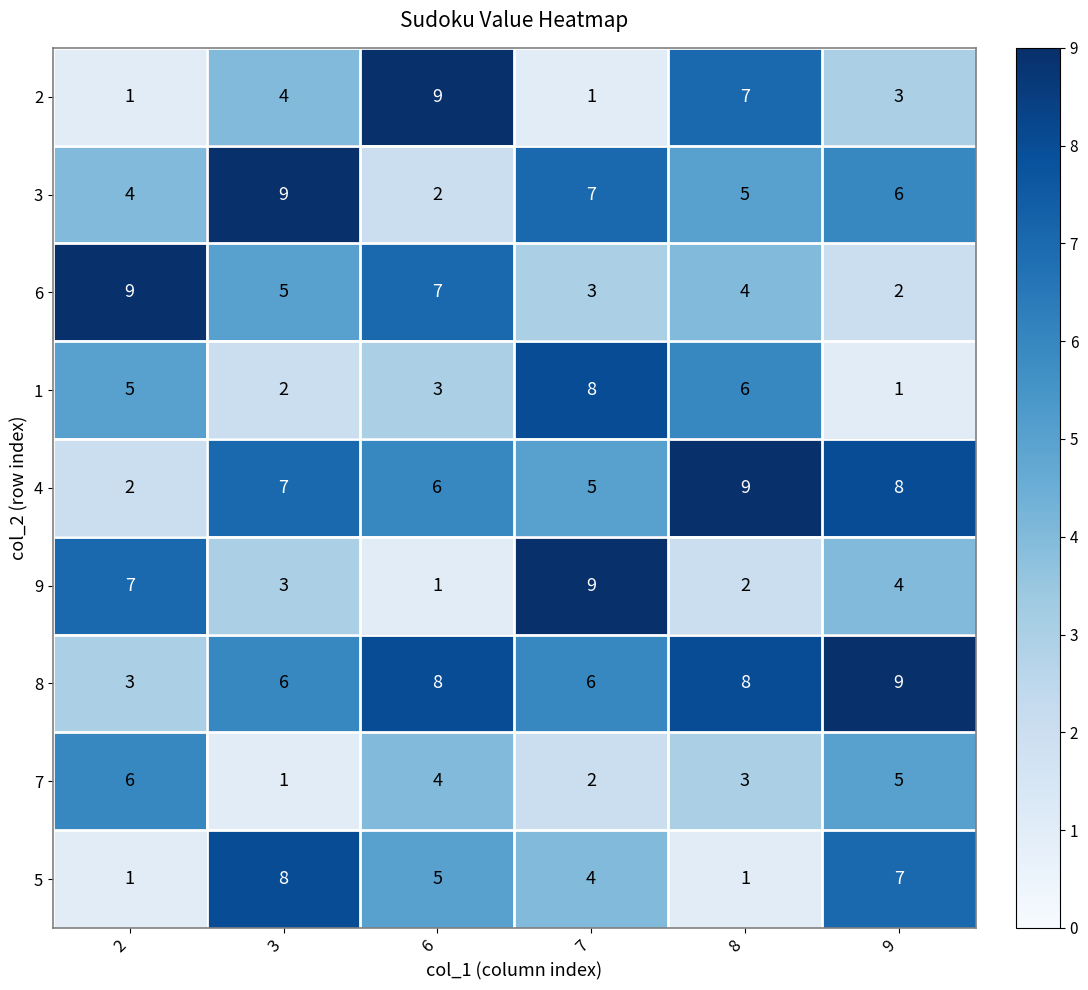

What is the maximum value for 3?

9